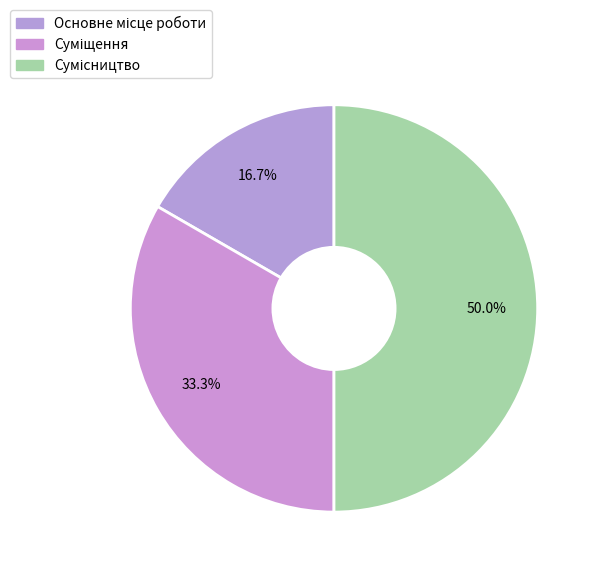

How many segments does this pie chart have?

3